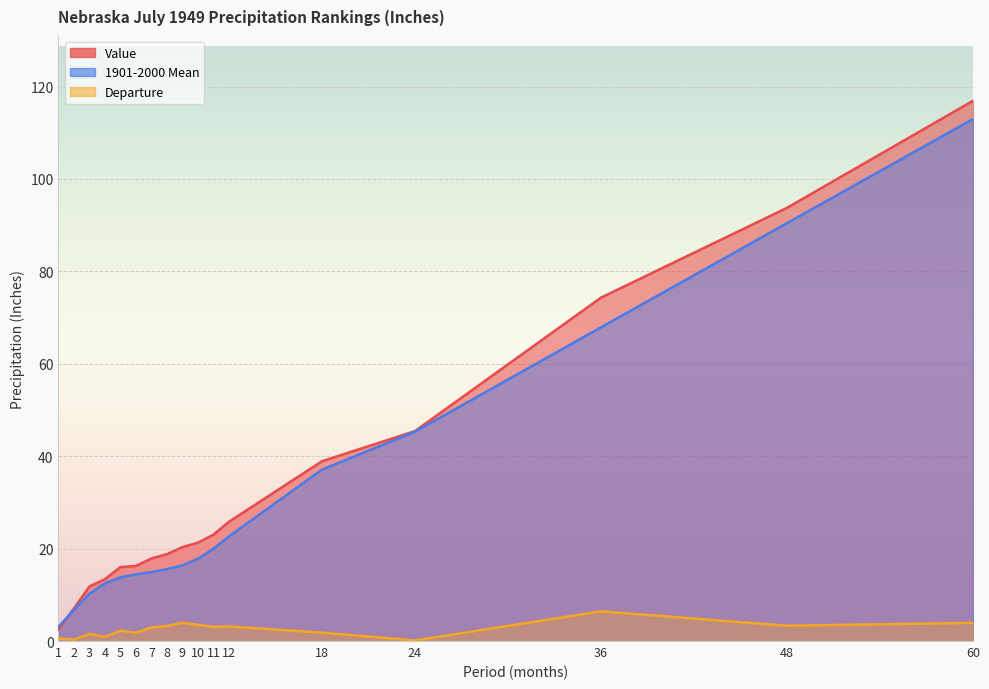

True or false: Departure and Value intersect in this chart.

False